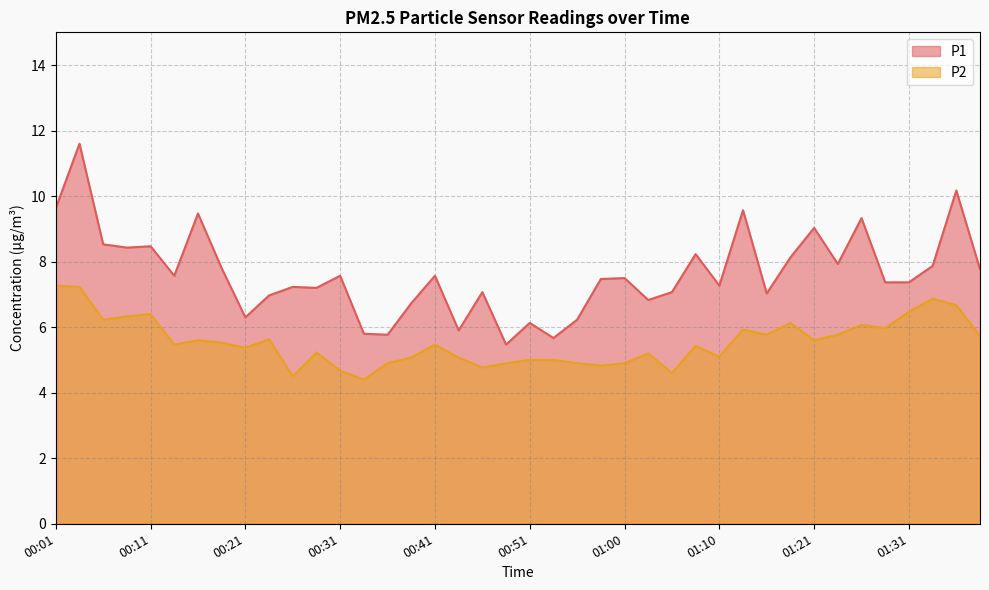

What is the sum of all P1 values?

305.1